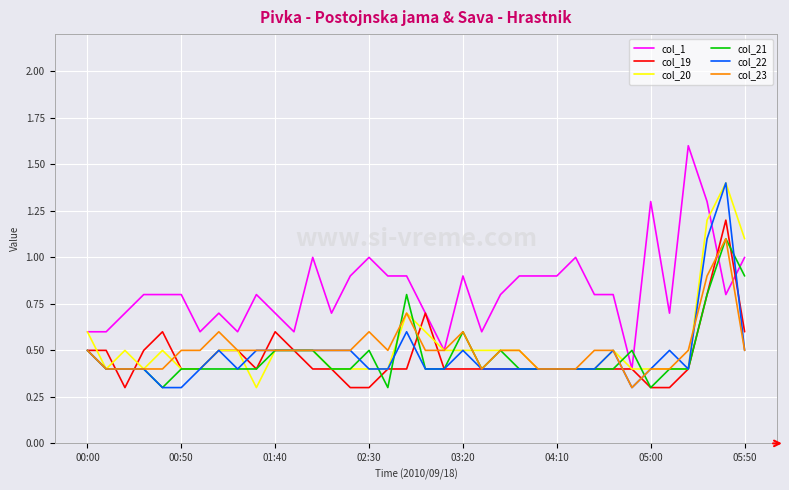

What is the maximum value for col_19?

1.2